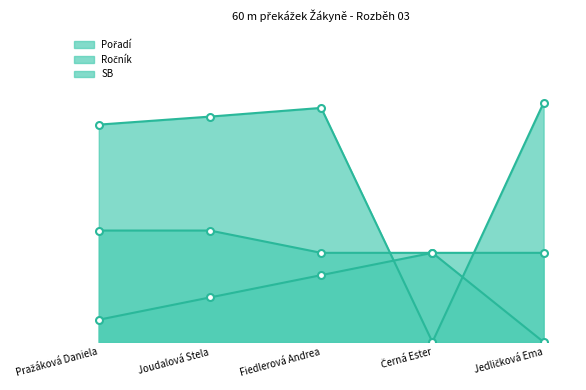

How many data points in Pořadí are above 2?

2